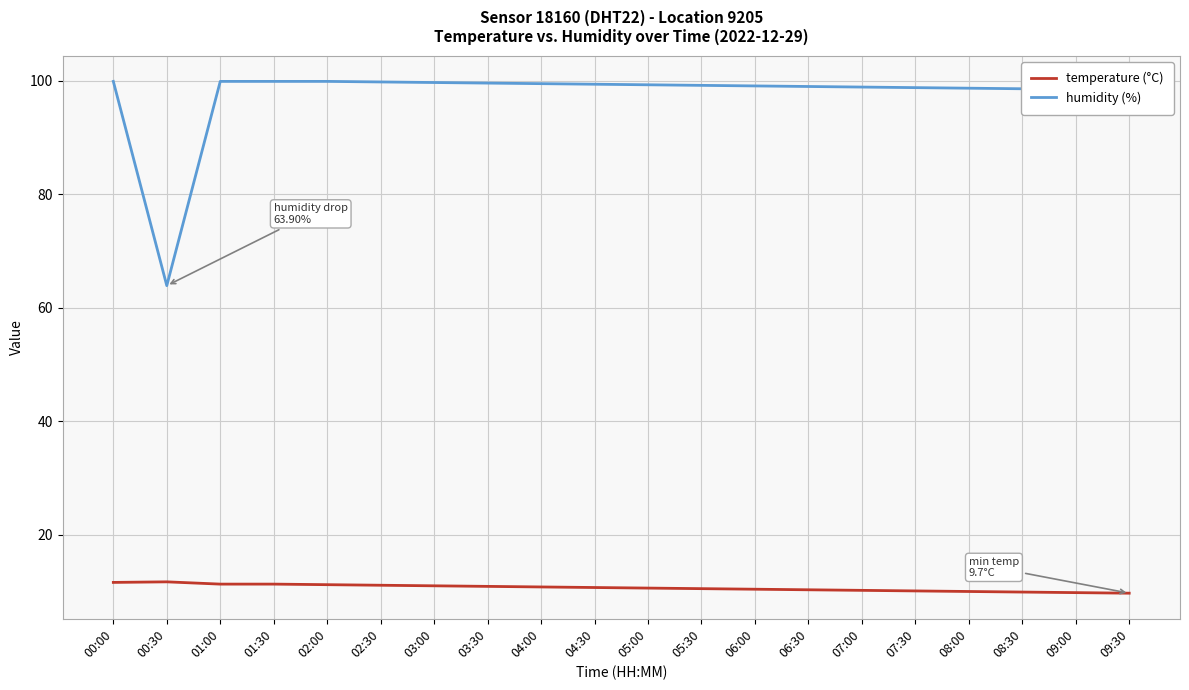

What is the sum of all humidity (%) values?

1950.0